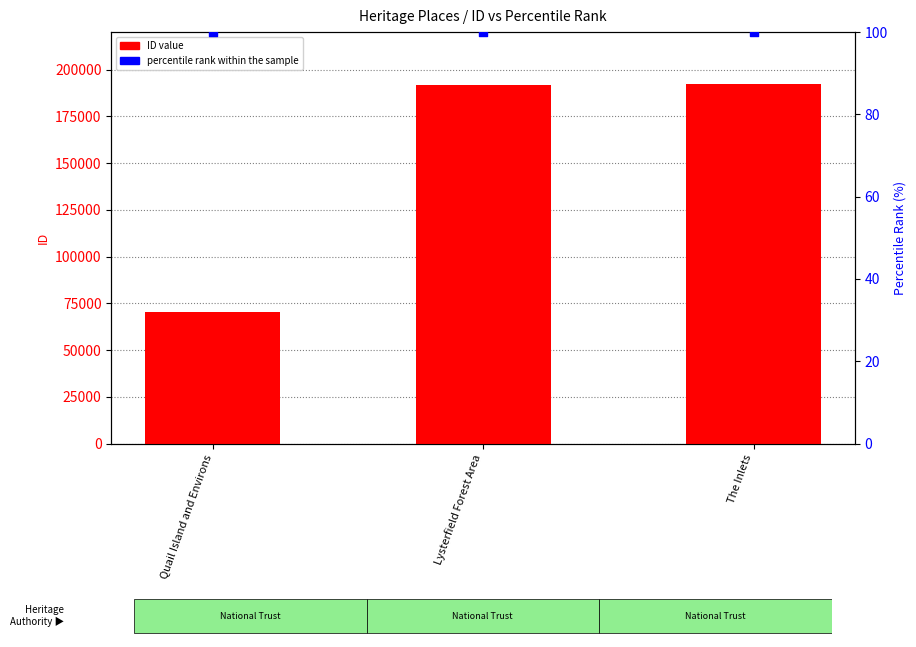

Which series contains the lowest Y value?

percentile rank within the sample